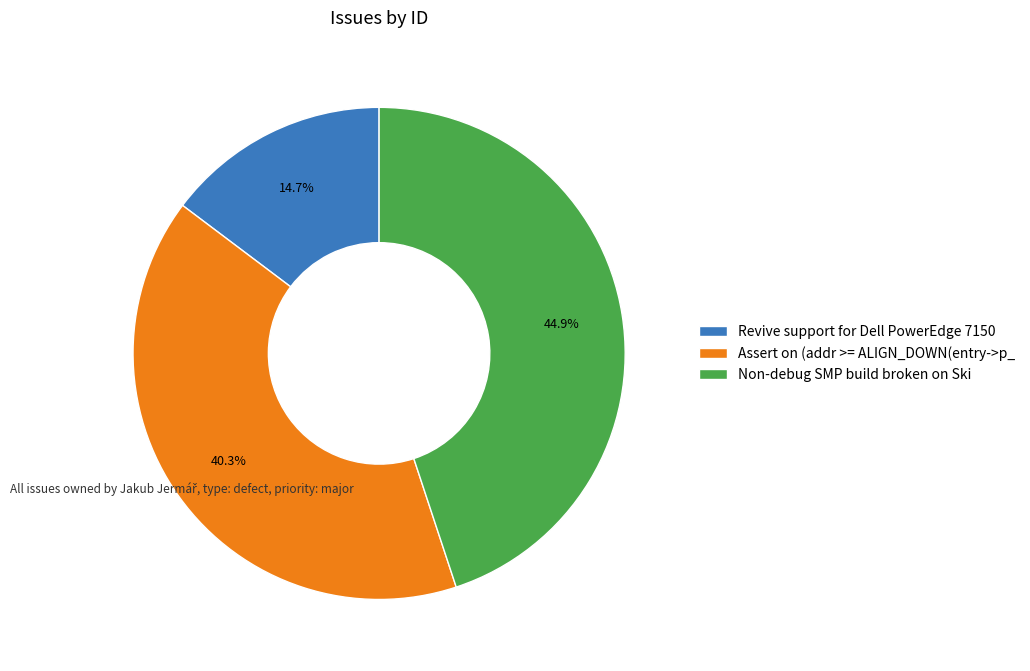

Is the sum of Non-debug SMP build broken on Ski and Revive support for Dell PowerEdge 7150 greater than half?

Yes